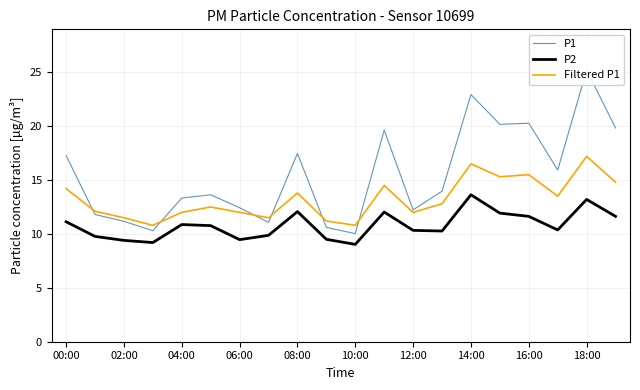

True or false: P2 and Filtered P1 intersect in this chart.

False